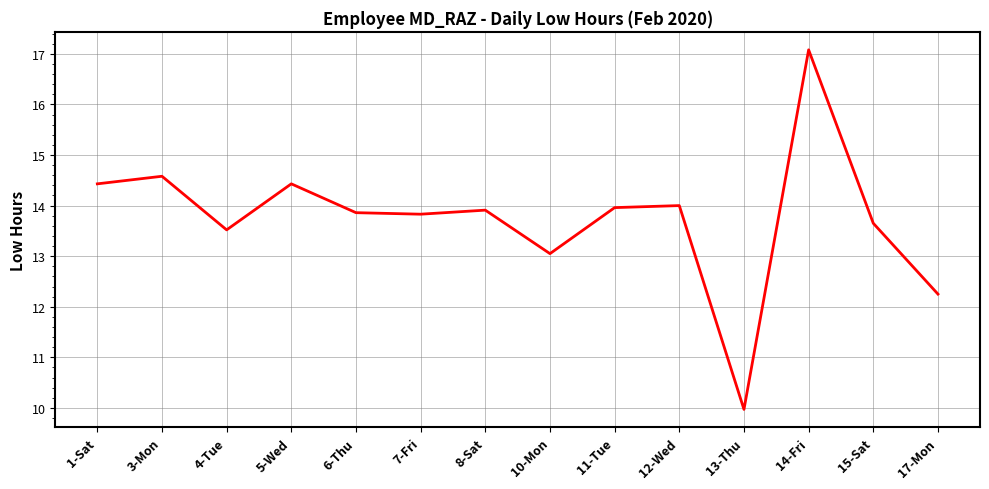

What is the difference between the maximum and minimum values?

7.1